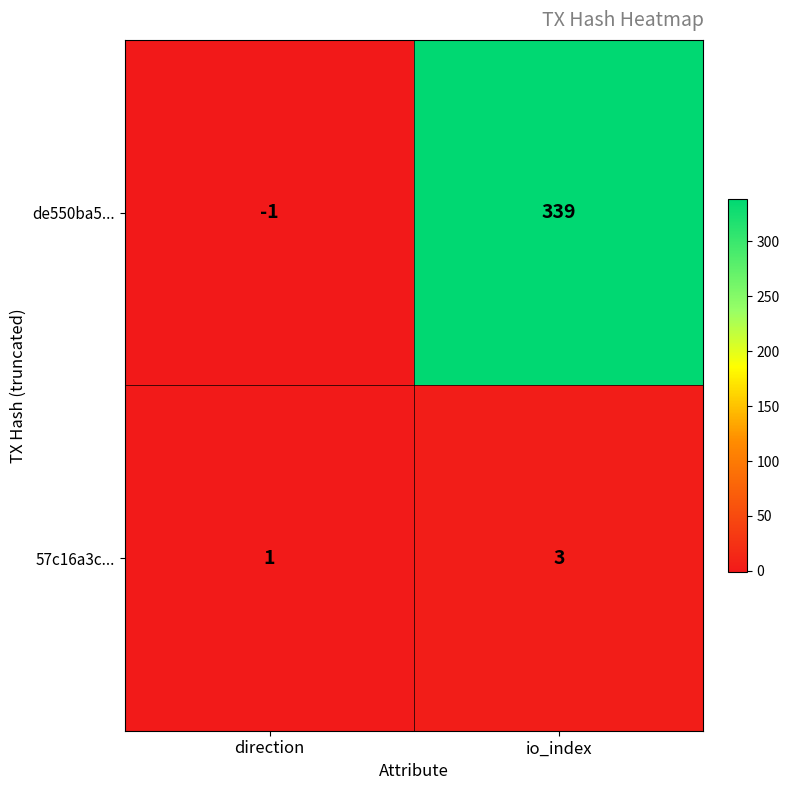

True or false: 57c16a3c... has a value of 1 at io_index.

False